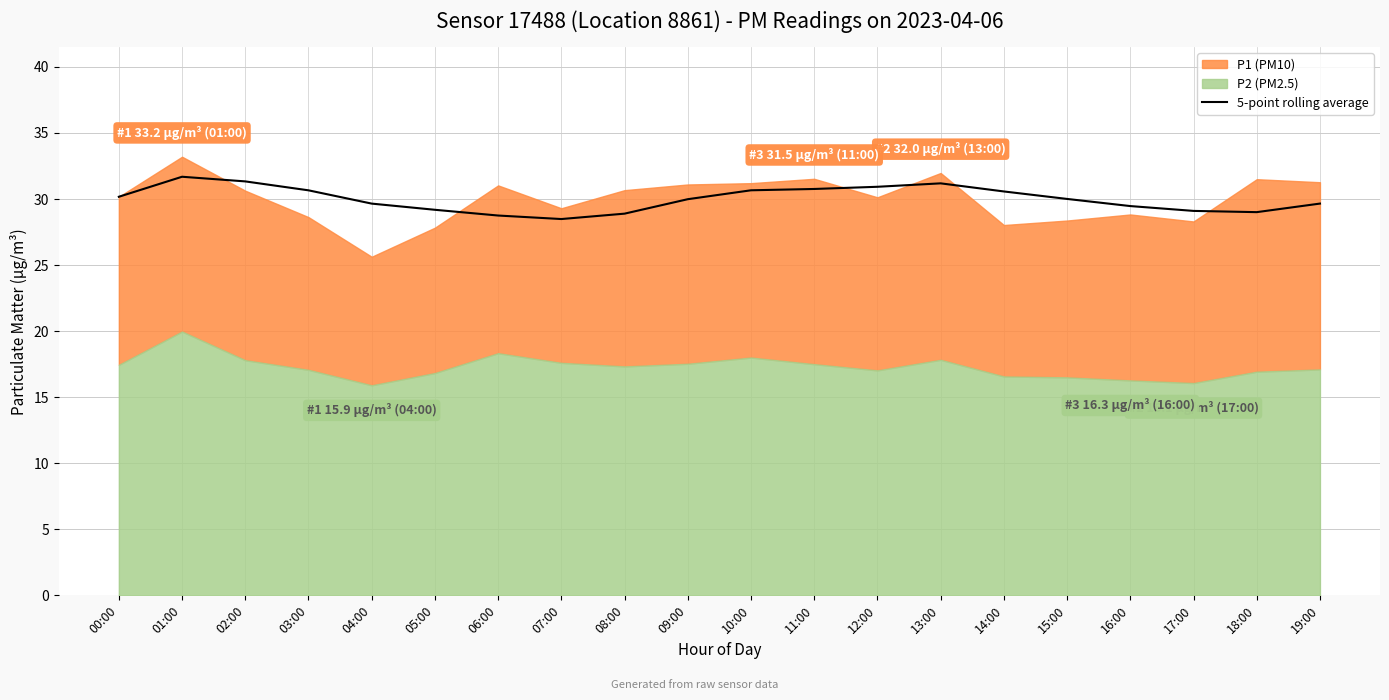

How many values are below 30?

10